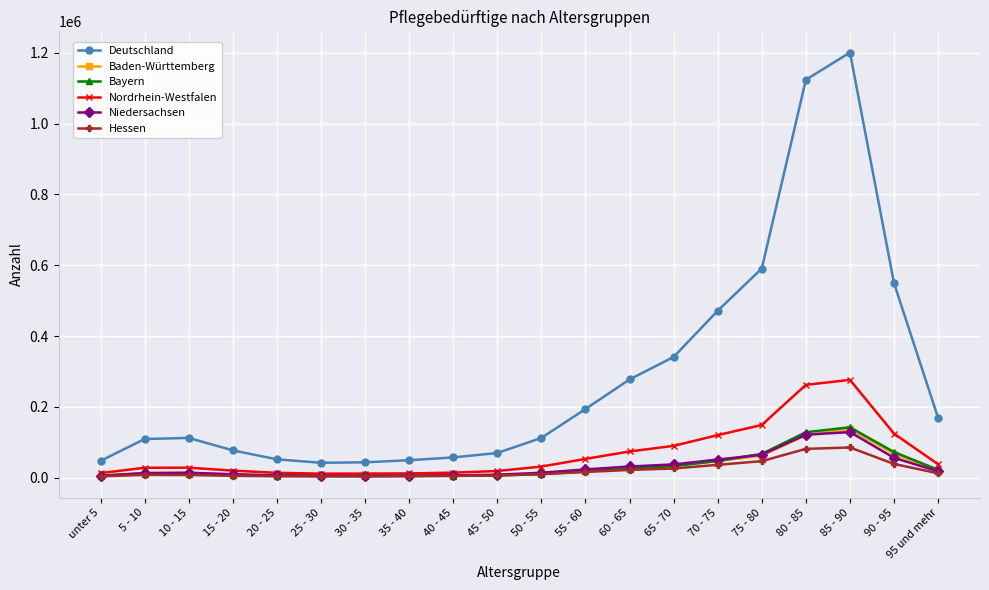

What position from the right is 85 - 90?

3